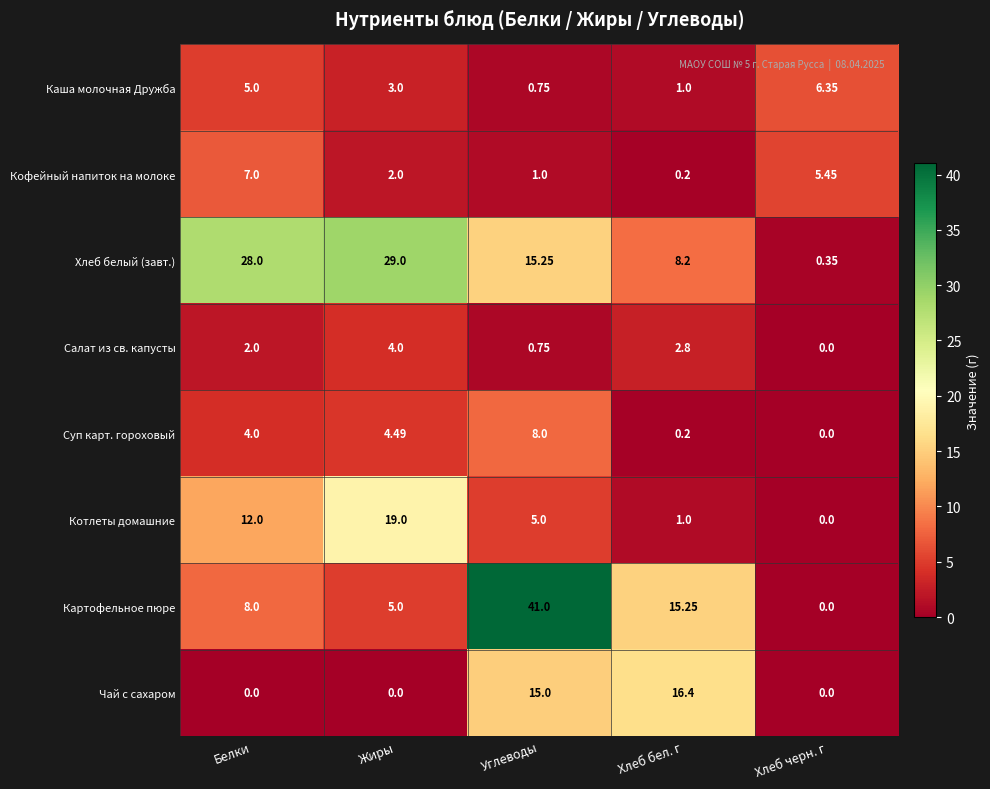

At which category is the sum across all series the highest?

Углеводы